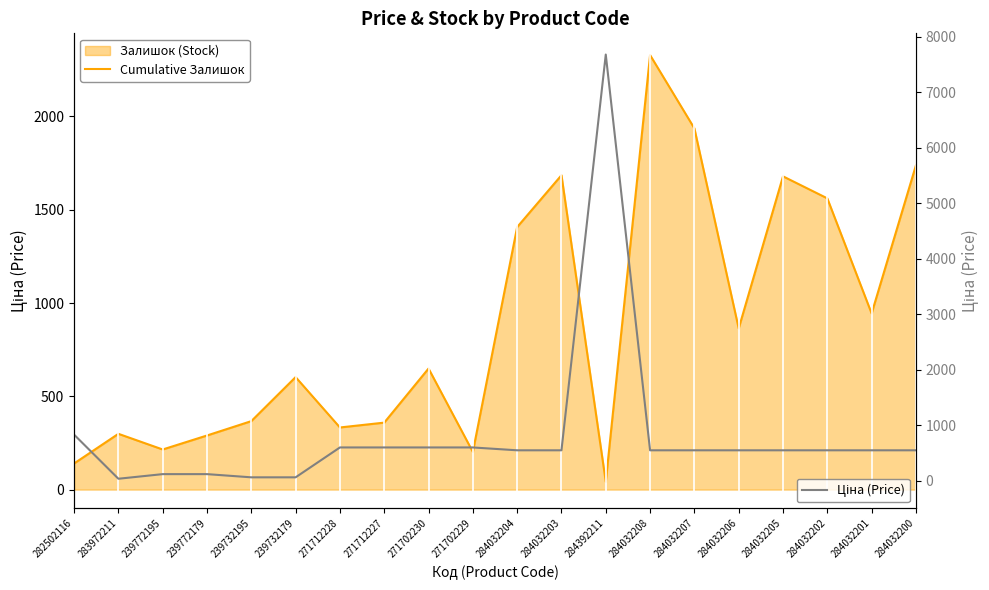

Reading right to left, list all the values displayed in this chart.

Cumulative Залишок: 284032200=1738.0	284032201=944.0	284032202=1561.0	284032205=1679.0	284032206=864.0	284032207=1936.0	284032208=2329.0	284392211=42.0	284032203=1685.0	284032204=1407.0	271702229=202.0	271702230=649.0	271712227=359.0	271712228=333.0	239732179=603.0	239732195=367.0	239772179=290.0	239772195=215.0	283972211=299.0	282502116=140.0
Ціна (Price): 284032200=545.0	284032201=545.0	284032202=545.0	284032205=545.0	284032206=545.0	284032207=545.0	284032208=545.0	284392211=7680.9	284032203=545.0	284032204=545.0	271702229=596.5	271702230=596.5	271712227=596.5	271712228=596.5	239732179=57.7	239732195=57.7	239772179=115.4	239772195=115.4	283972211=32.0	282502116=827.6